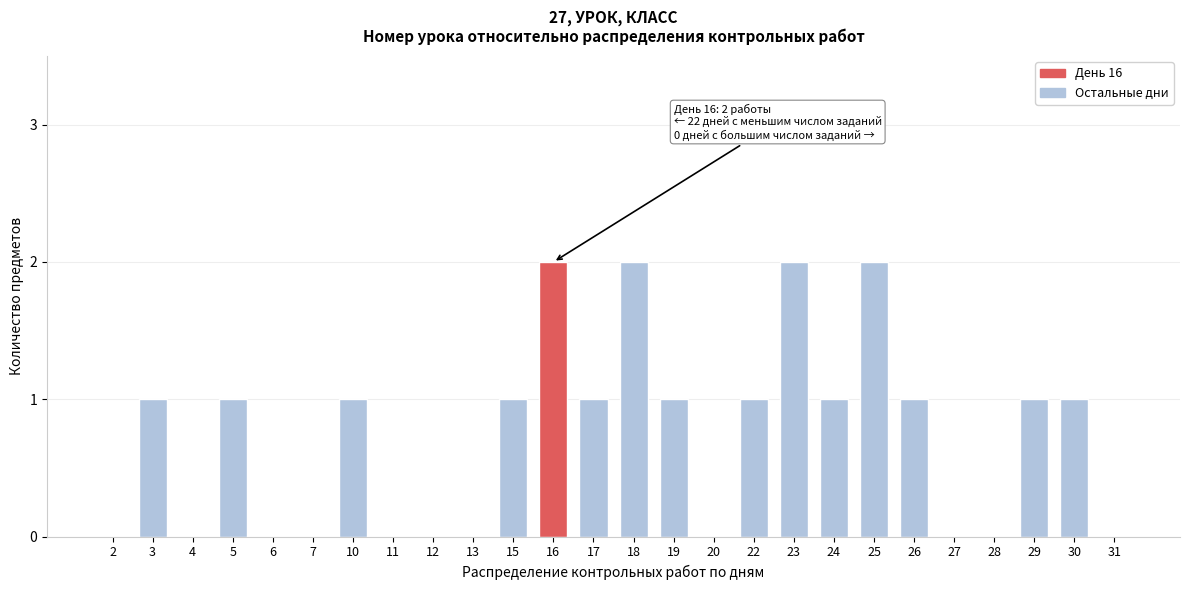

Reading left to right, list all the values displayed in this chart.

2=0	3=1	4=0	5=1	6=0	7=0	10=1	11=0	12=0	13=0	15=1	16=2	17=1	18=2	19=1	20=0	22=1	23=2	24=1	25=2	26=1	27=0	28=0	29=1	30=1	31=0